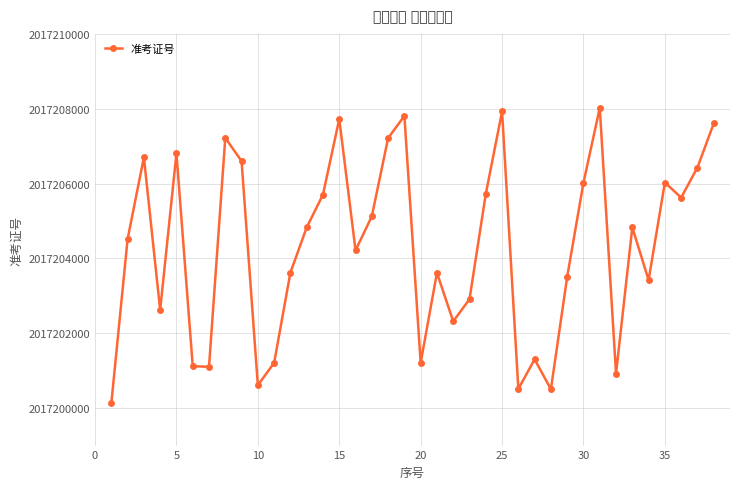

What is the sum of all values?

76653763347